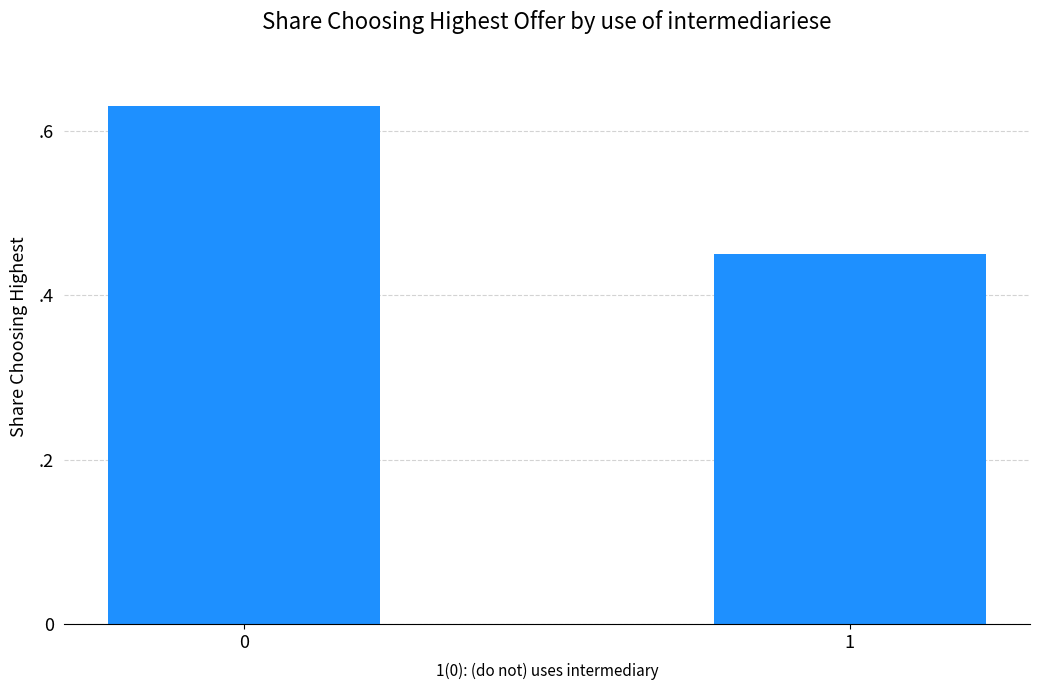

True or false: the data shows 0.9 at 0.

False